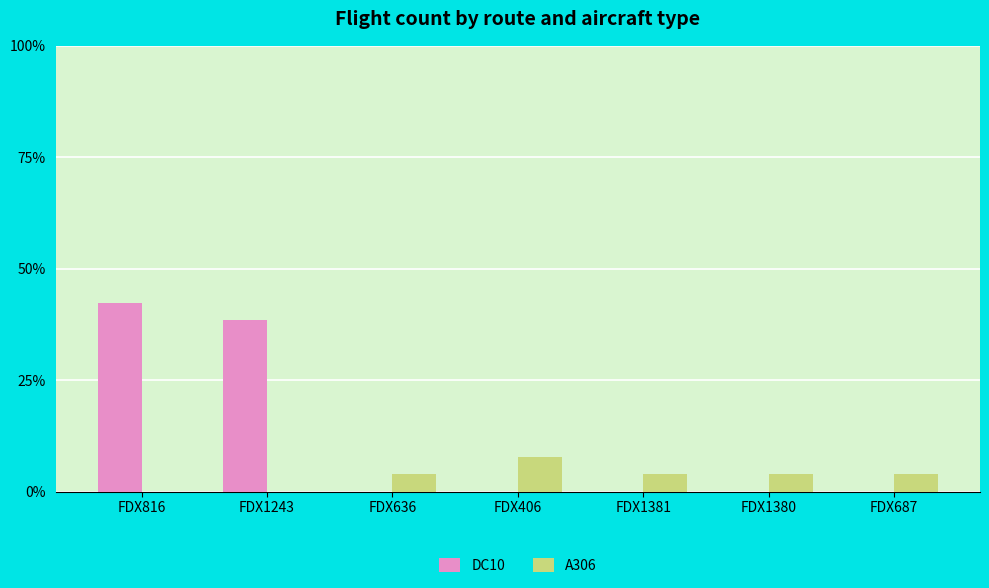

What is the maximum value for DC10?

42.3